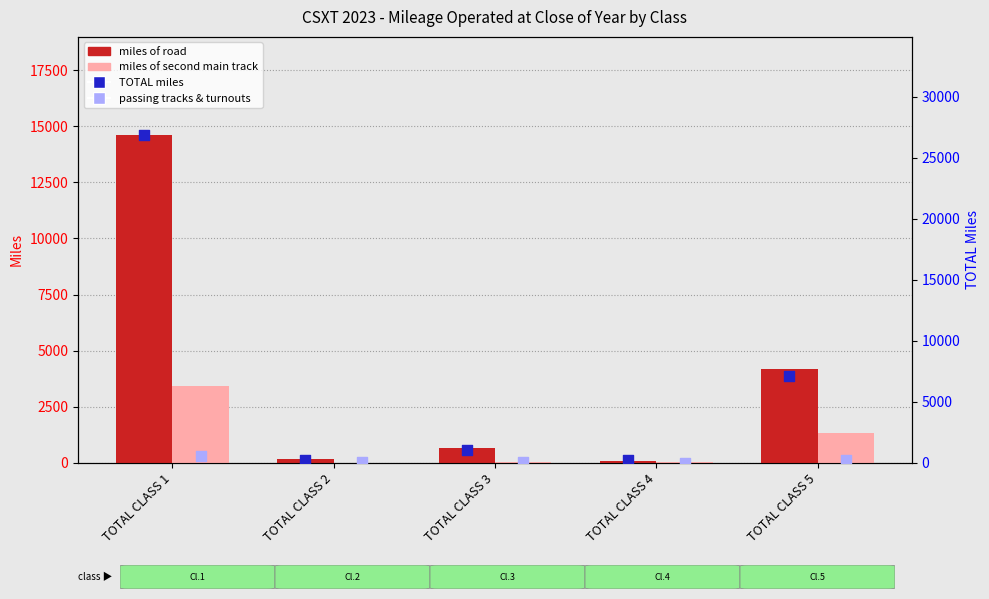

What is the total value across all series at TOTAL CLASS 2?

409